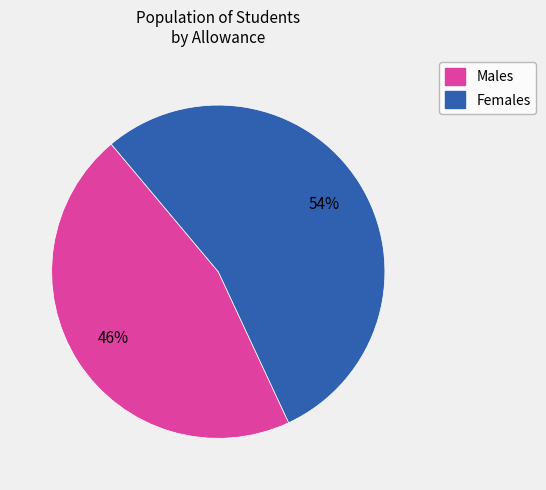

How many slices are in this pie chart?

2